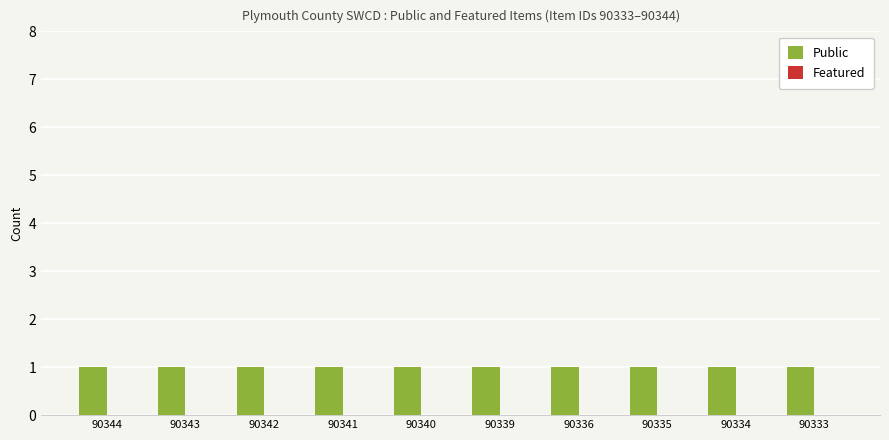

What is the difference between the highest and lowest values at 90333?

1